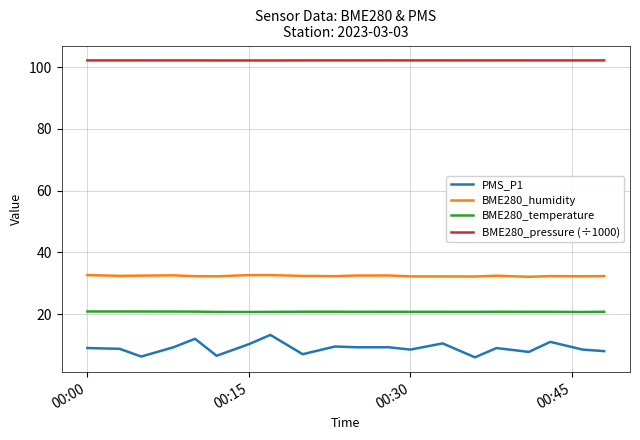

True or false: BME280_temperature and BME280_pressure (÷1000) intersect in this chart.

False